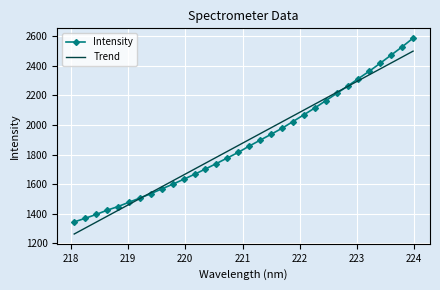

Which series has the largest range (max minus min)?

Intensity